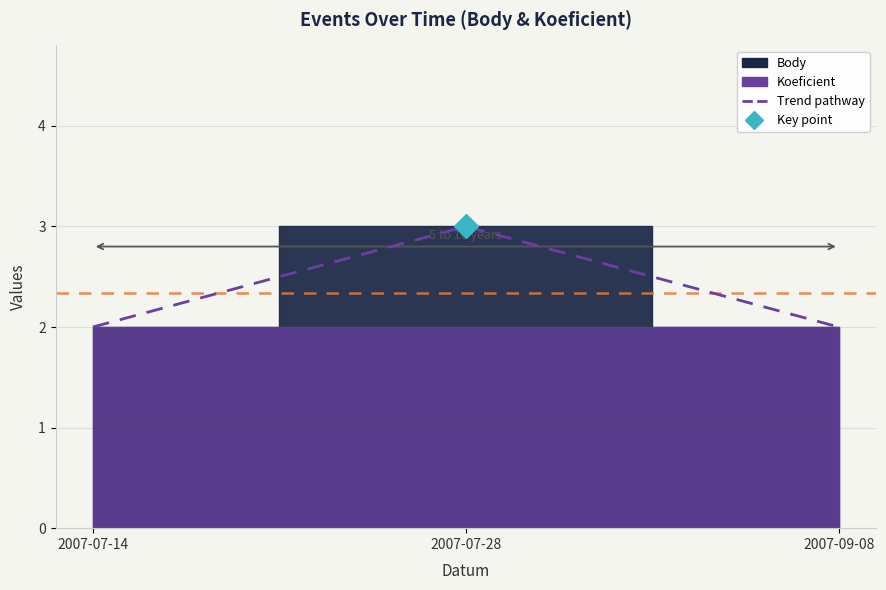

At how many categories does at least one series exceed 2?

1